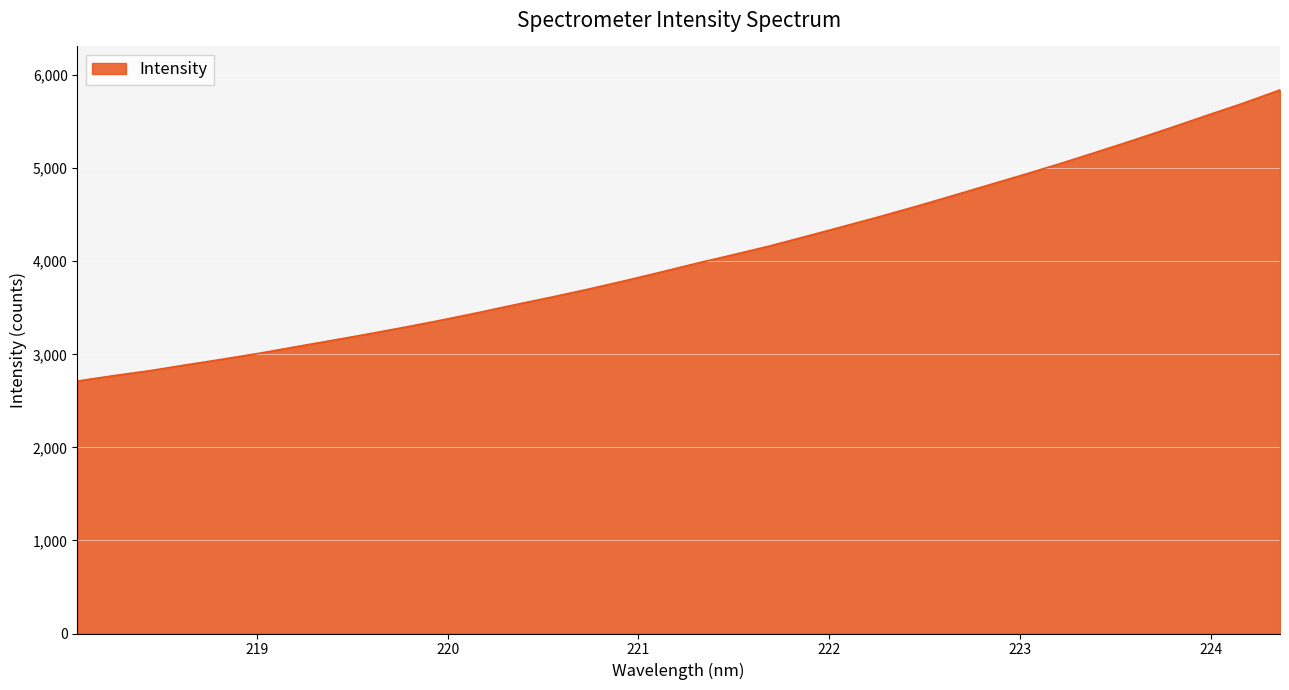

What is the smallest value displayed?

2712.3